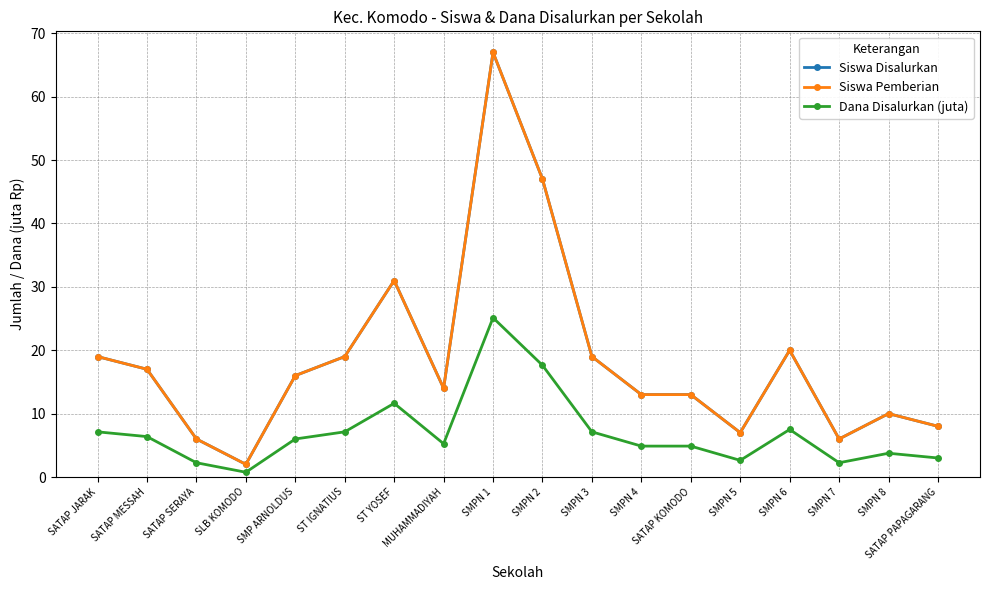

Does the chart have visible grid lines?

Yes